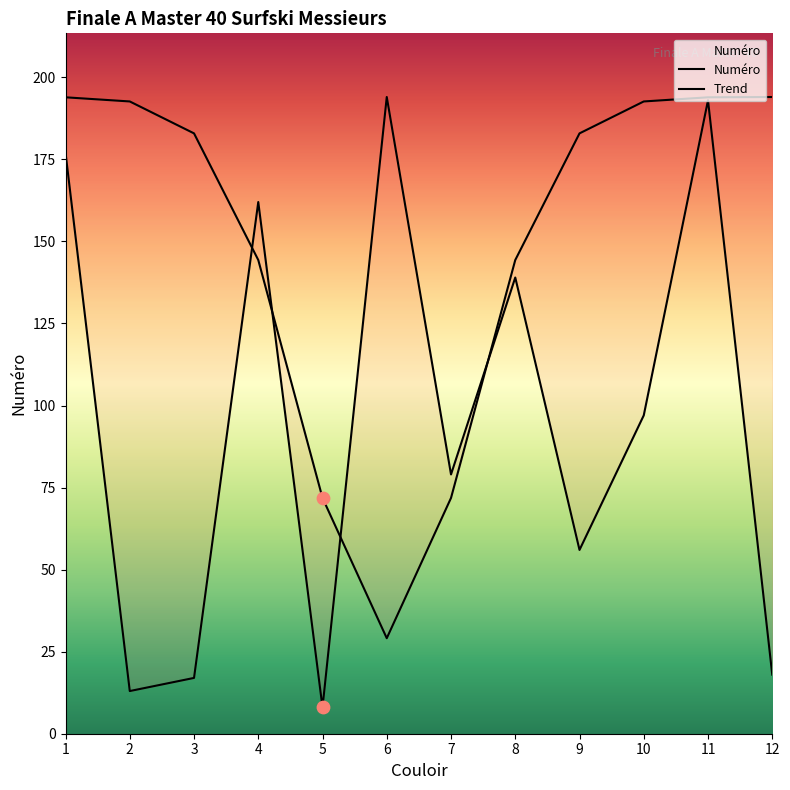

Between 11 and 3, which is larger?

11